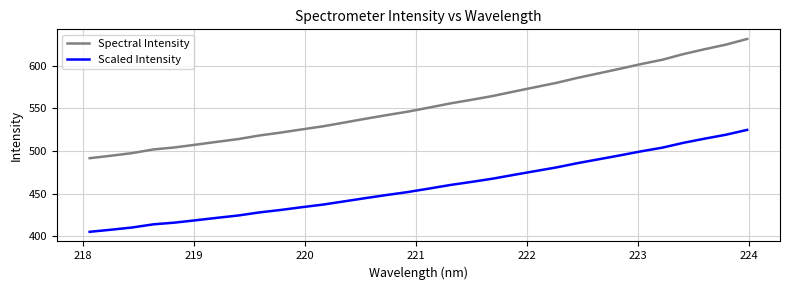

What is the minimum value for Scaled Intensity?

405.3